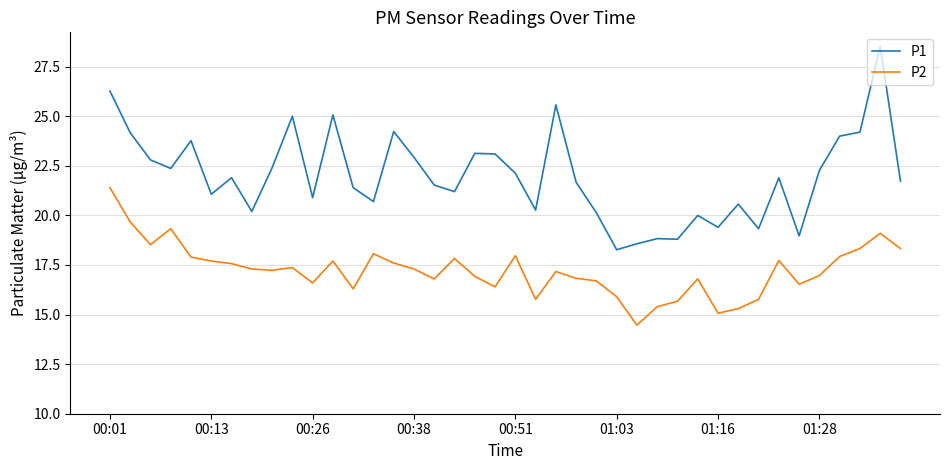

What is the smallest value displayed?

14.5